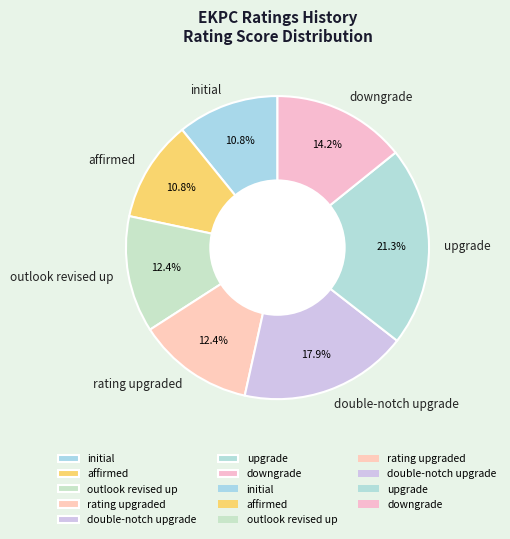

To the nearest percent, what percentage of the pie is downgrade?

14%